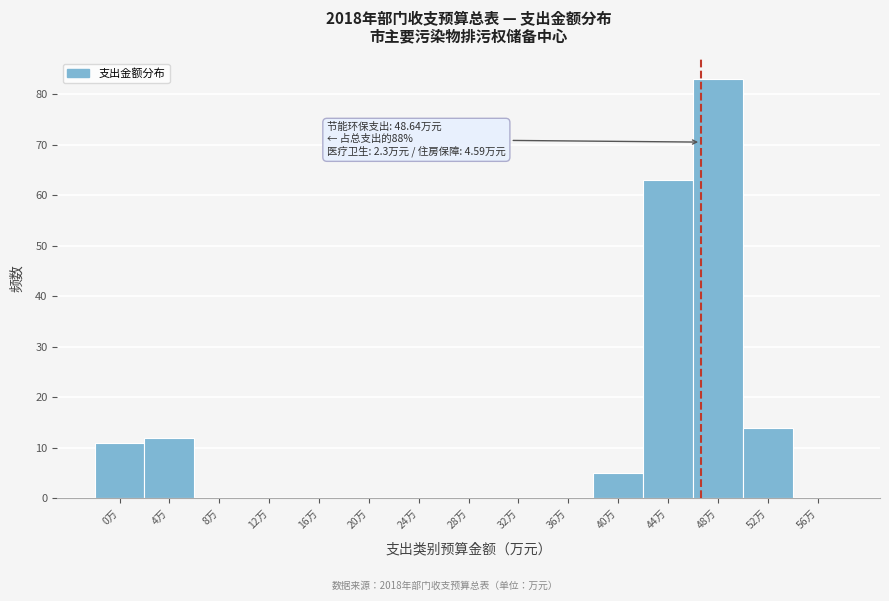

Reading left to right, extract all data points from this chart.

0万=11	4万=12	8万=0	12万=0	16万=0	20万=0	24万=0	28万=0	32万=0	36万=0	40万=5	44万=63	48万=83	52万=14	56万=0